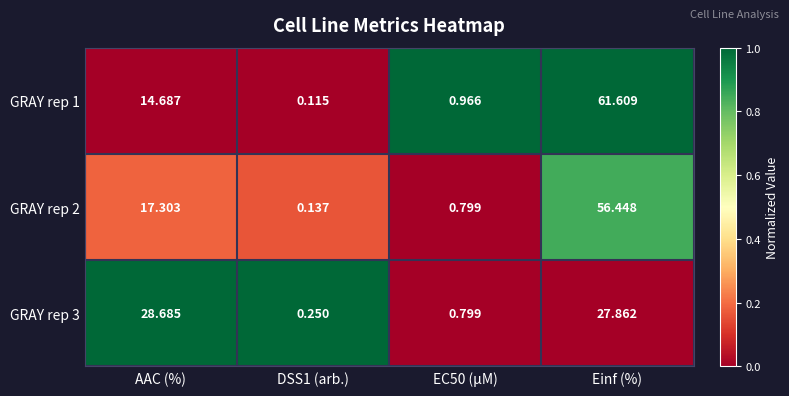

Which series changed the most between DSS1 (arb.) and EC50 (µM)?

GRAY rep 1